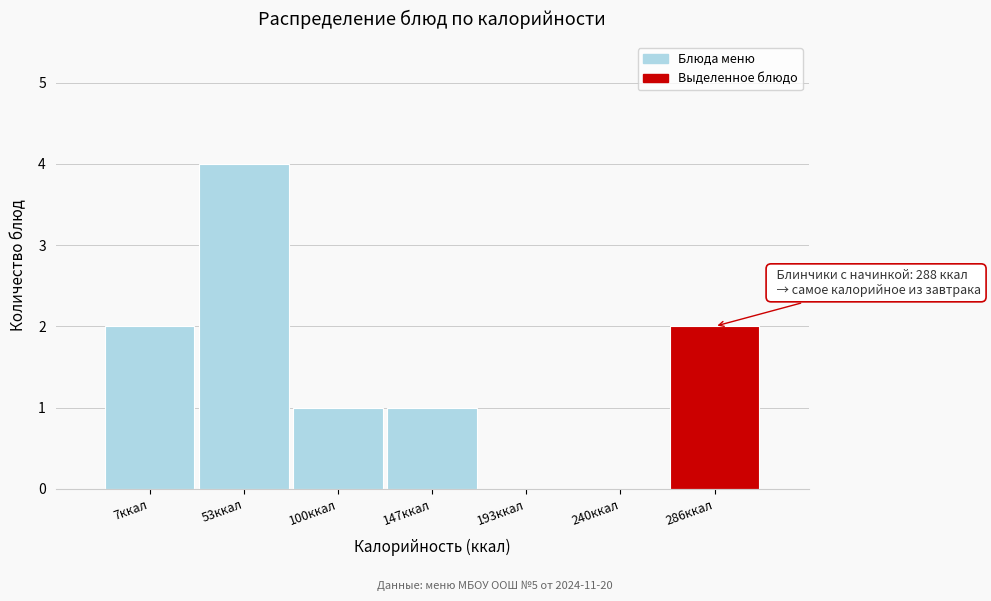

Reading right to left, transcribe all the data shown in this chart.

286ккал=2	240ккал=0	193ккал=0	147ккал=1	100ккал=1	53ккал=4	7ккал=2